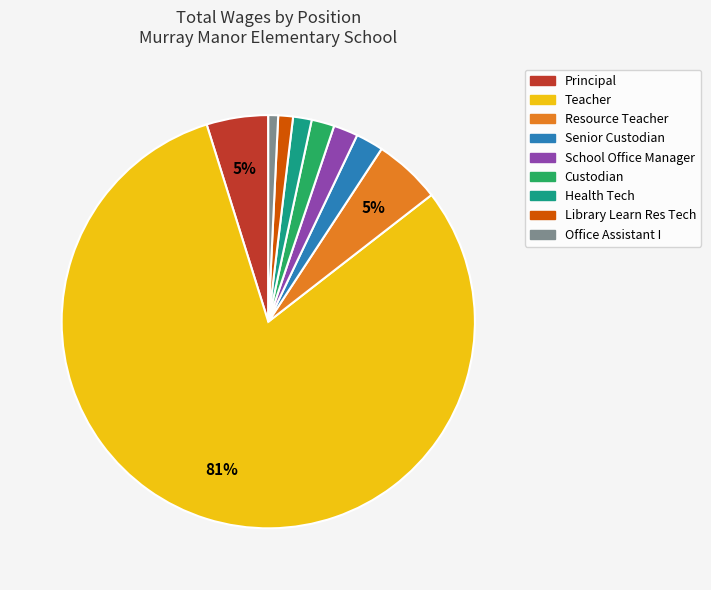

How many slices are in this pie chart?

9